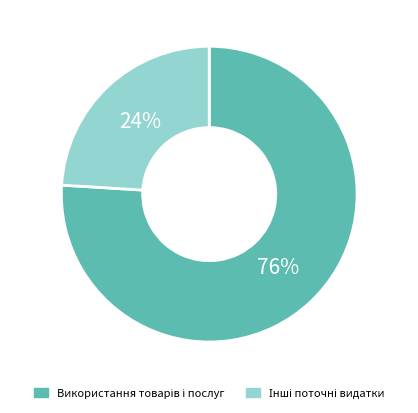

Is there any slice that represents more than half of the pie?

Yes